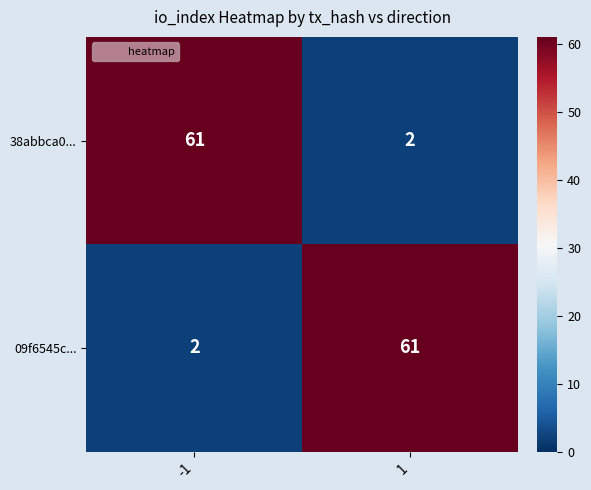

What value does the 09f6545c... series have at 1, to the nearest 10?

60